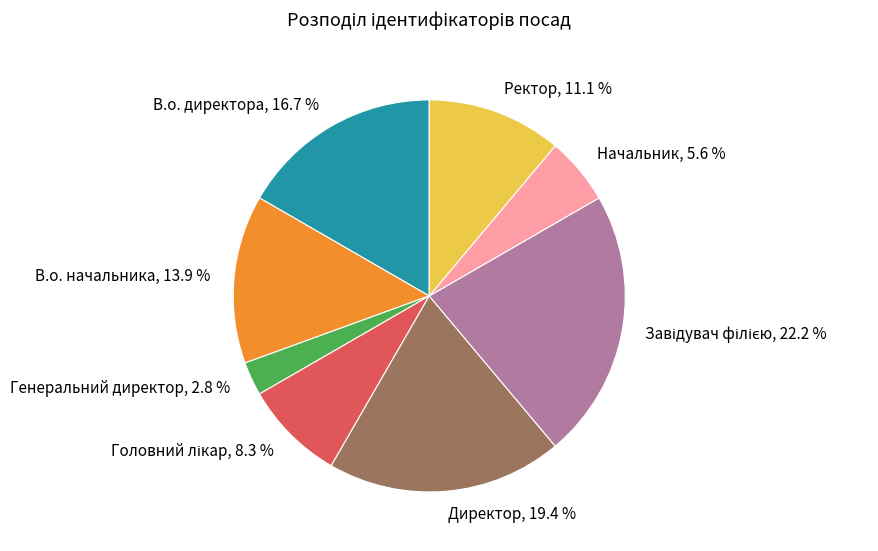

Which slice is the smallest?

Генеральний директор